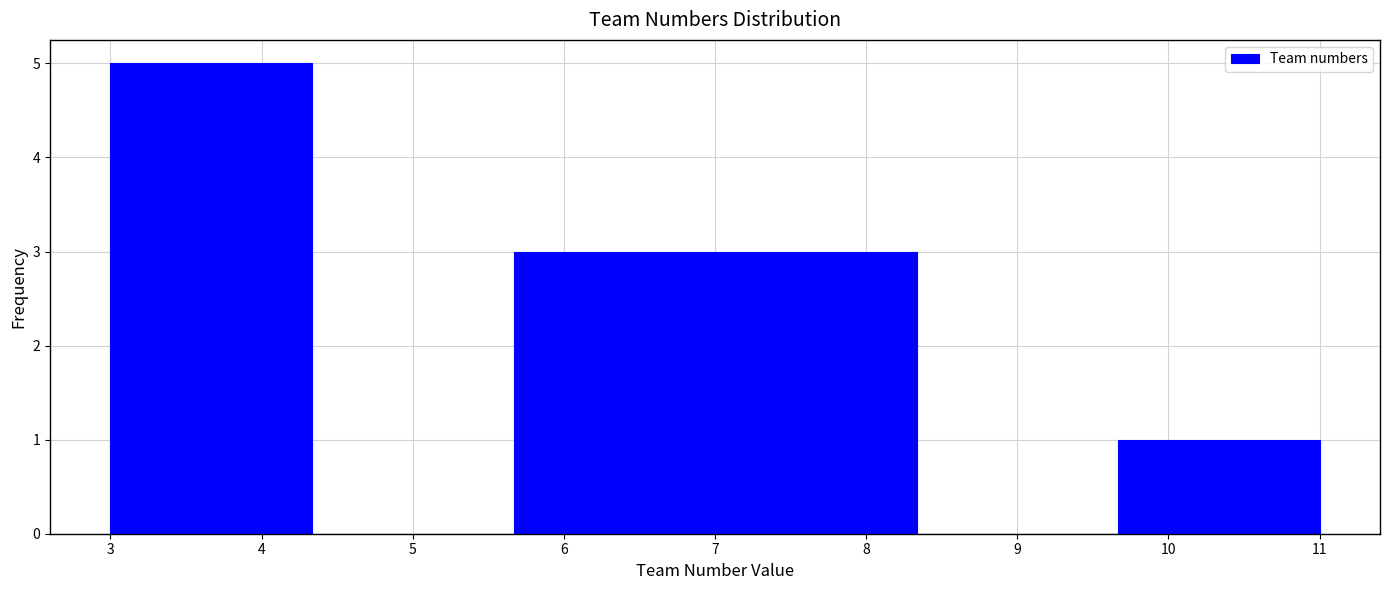

How tall is the bar that spans 5.7 to 7.0 on the x-axis? Neither the bar edges nor the heights are printed on the chart, so give them approximately, as read against the axes.

3